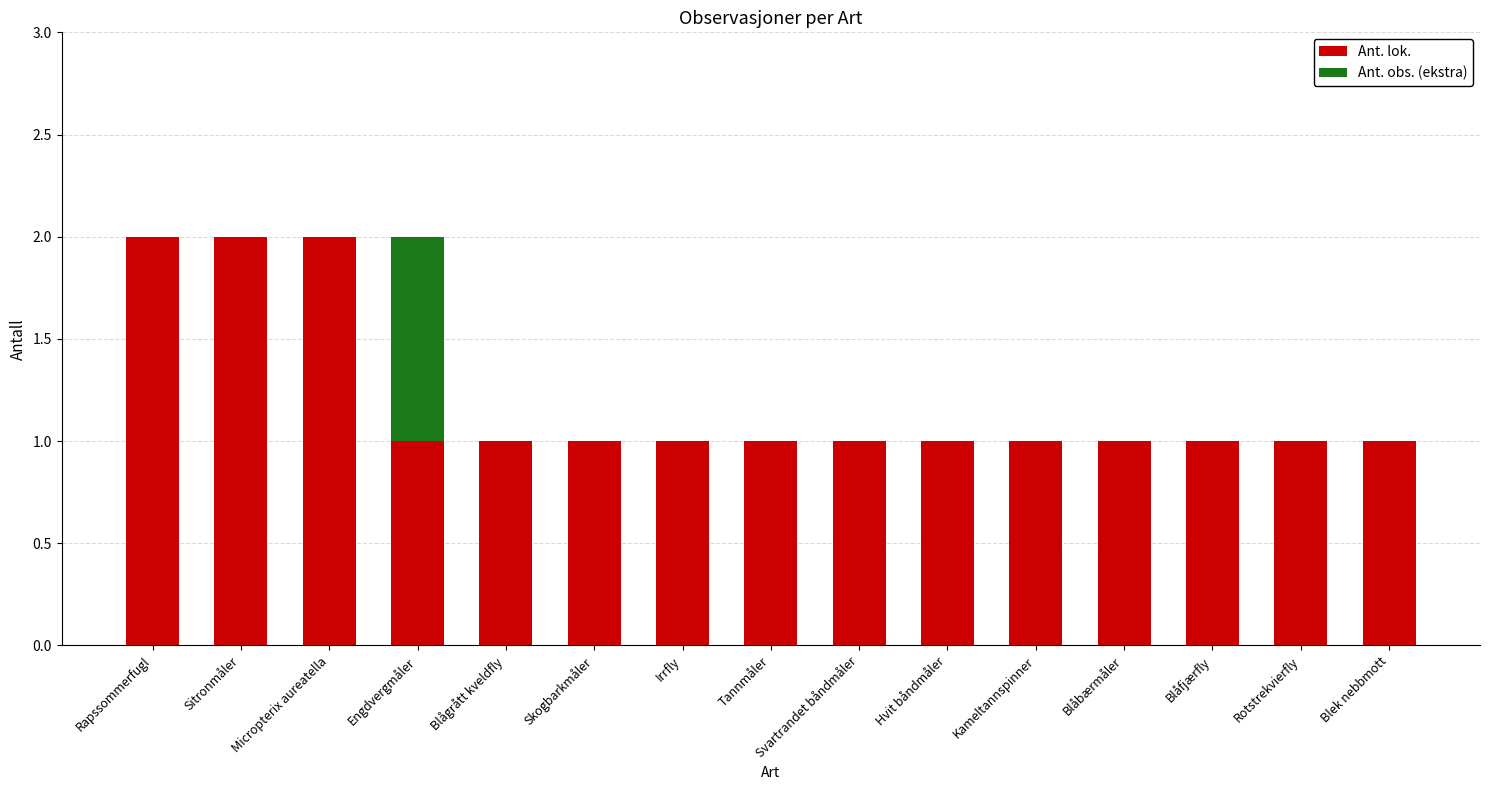

True or false: Ant. lok. has a value of 0 at Blåbærmåler.

False